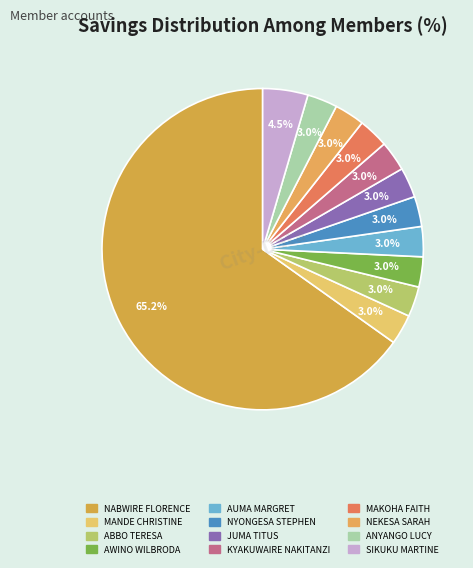

Is it true that AWINO WILBRODA is 3% of the pie?

True